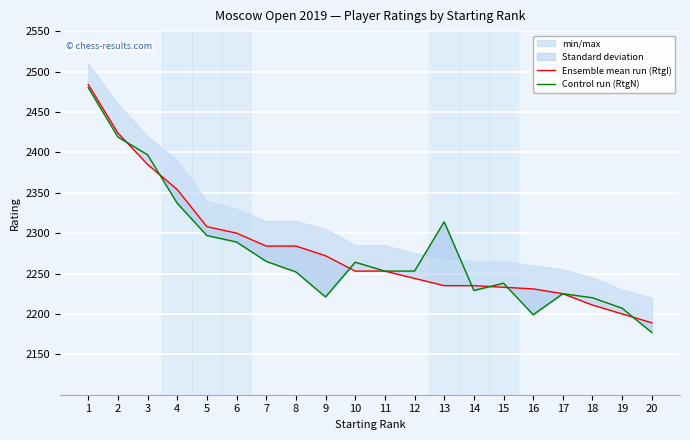

True or false: Control run (RtgN) has a value of 3973 at 5.

False